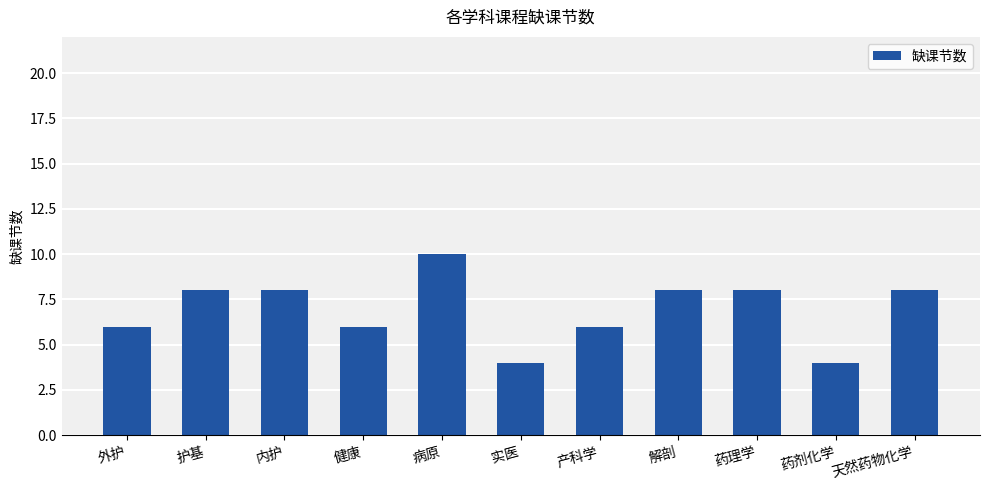

True or false: the data shows 6 at 健康.

True